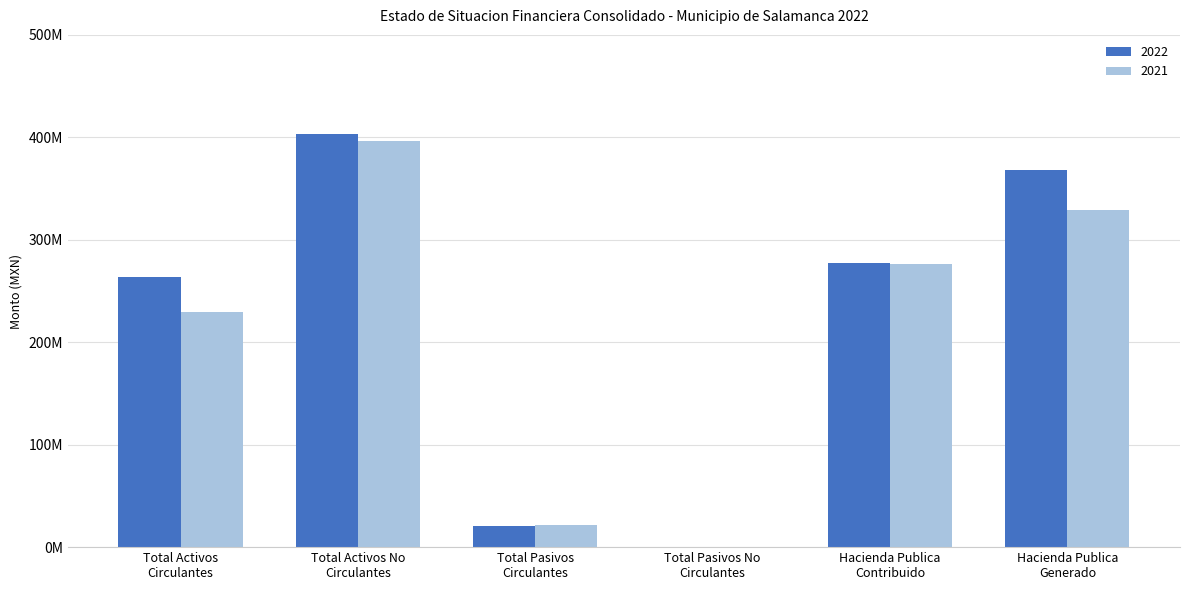

What is the average value of the 2022 series?

222064387.2